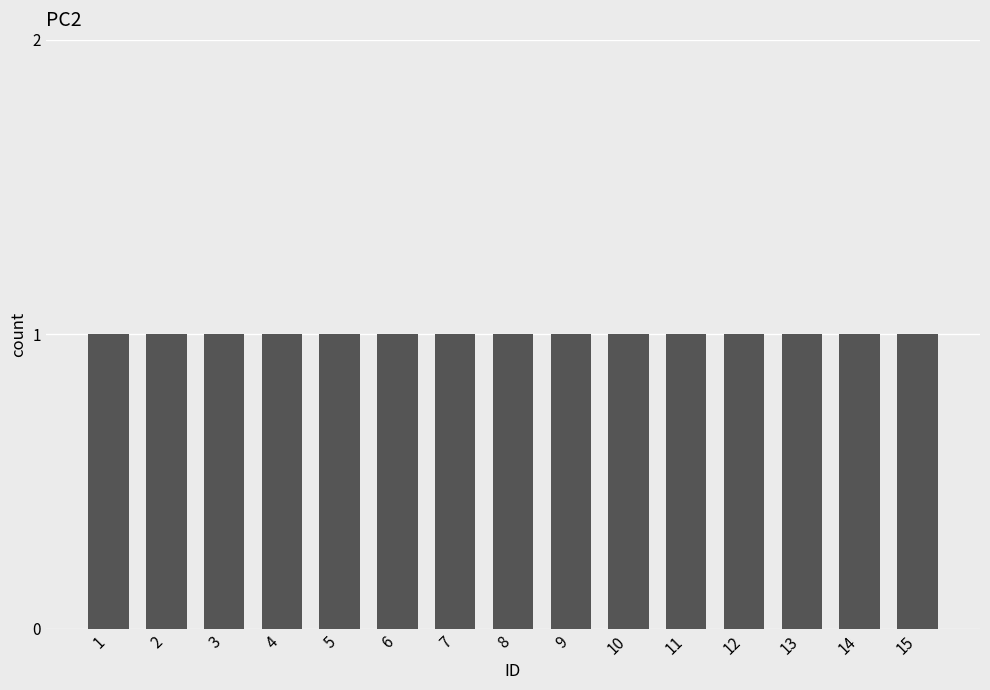

What is the smallest value displayed?

1